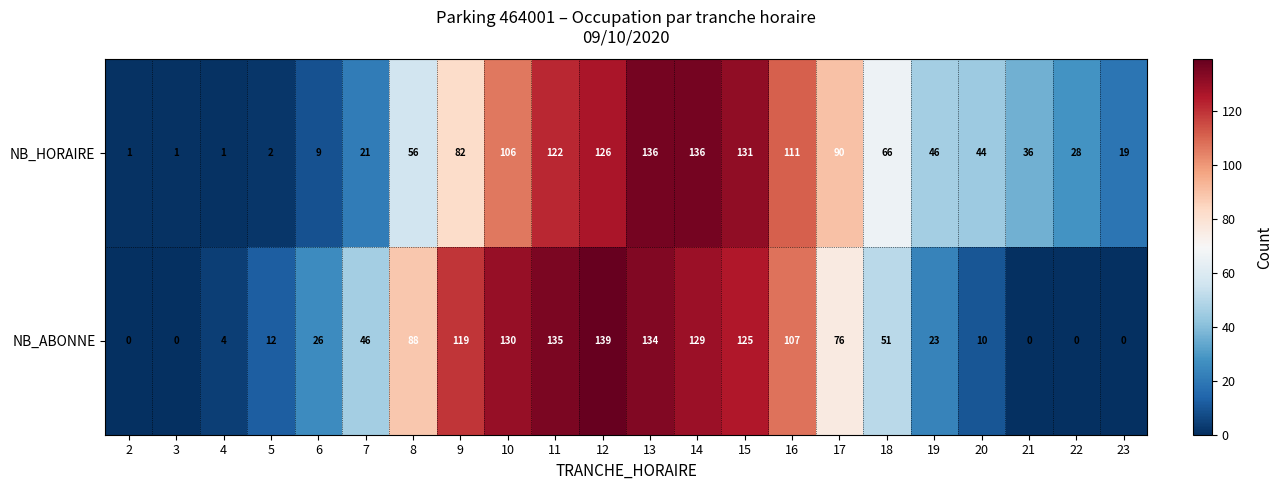

What is the sum of the NB_HORAIRE values at 18 and 10?

172